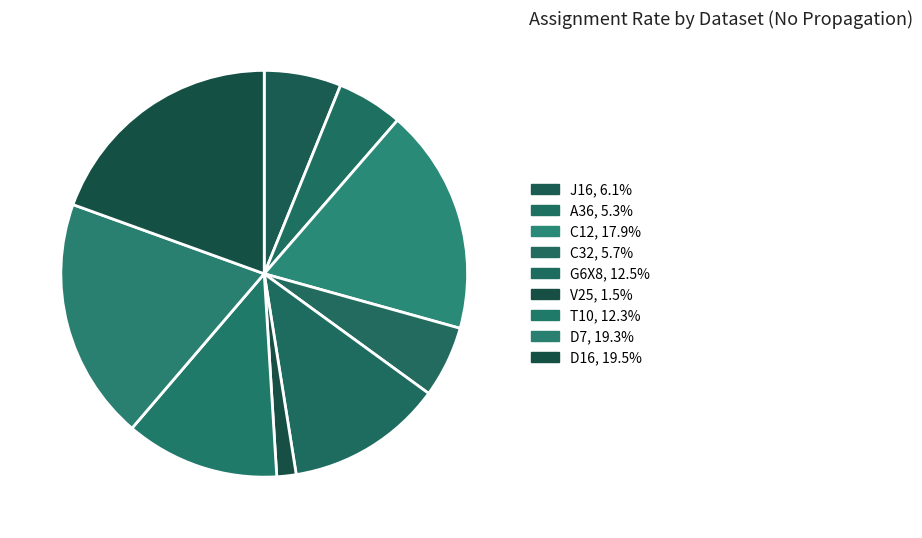

Is C32 the majority of the pie?

No